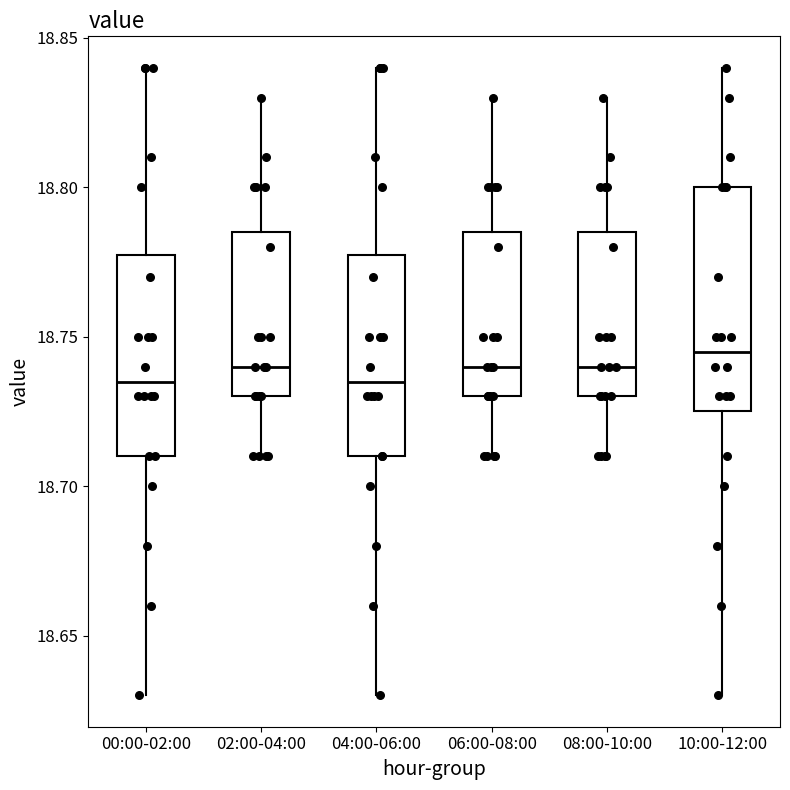

Reading left to right, read every box against the y-axis: the position of its median line, the range the box covers, and the ends of its whiskers. The values are not printed on the chart, so give them approximately, as read against the axis.

00:00-02:00: median 18.735, box 18.710 to 18.780, whiskers 18.630 to 18.840
02:00-04:00: median 18.740, box 18.730 to 18.785, whiskers 18.710 to 18.830
04:00-06:00: median 18.735, box 18.710 to 18.780, whiskers 18.630 to 18.840
06:00-08:00: median 18.740, box 18.730 to 18.785, whiskers 18.710 to 18.830
08:00-10:00: median 18.740, box 18.730 to 18.785, whiskers 18.710 to 18.830
10:00-12:00: median 18.745, box 18.725 to 18.800, whiskers 18.630 to 18.840